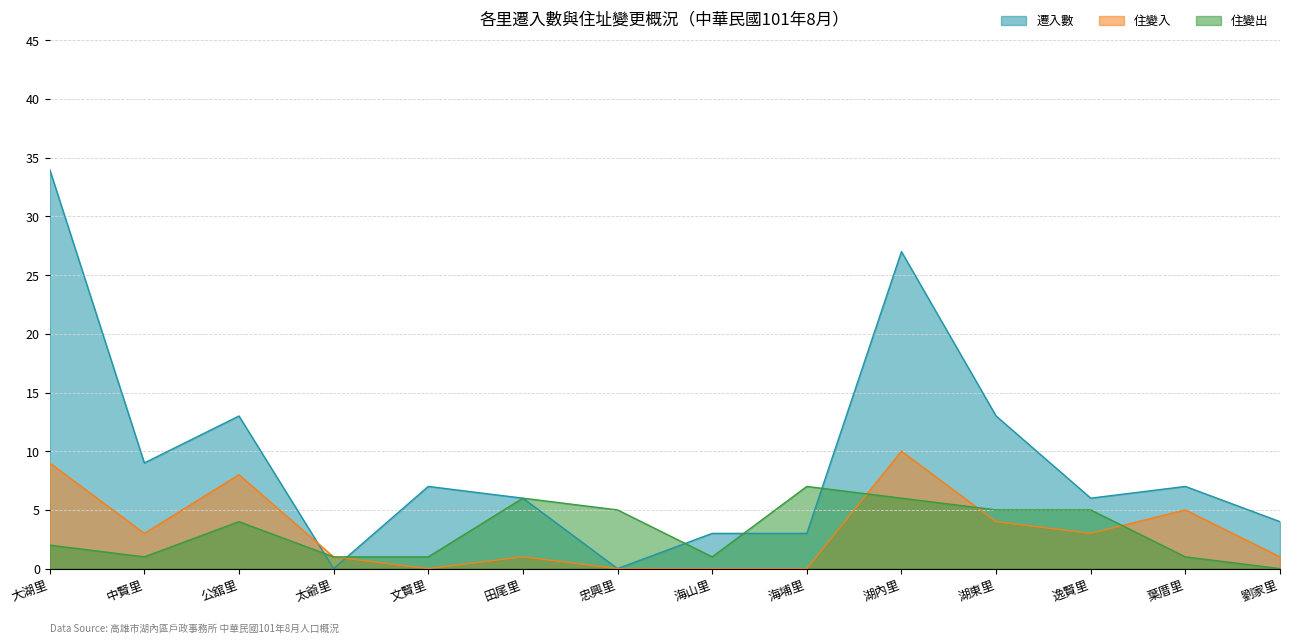

At 公舘里, list the series in order from largest to smallest.

遷入數, 住變入, 住變出